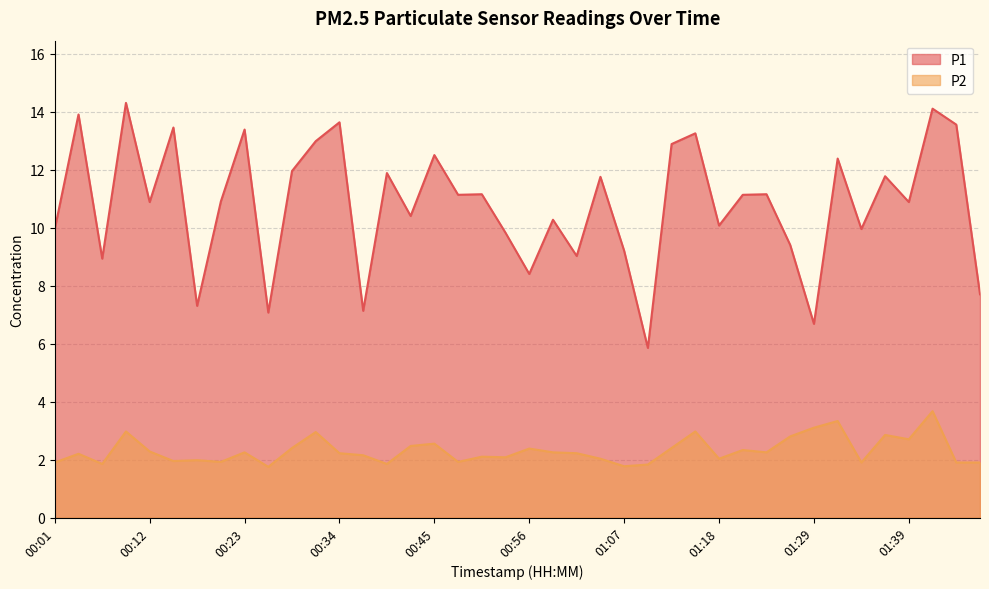

Is it true that P1 equals 7.9 at 01:15?

False